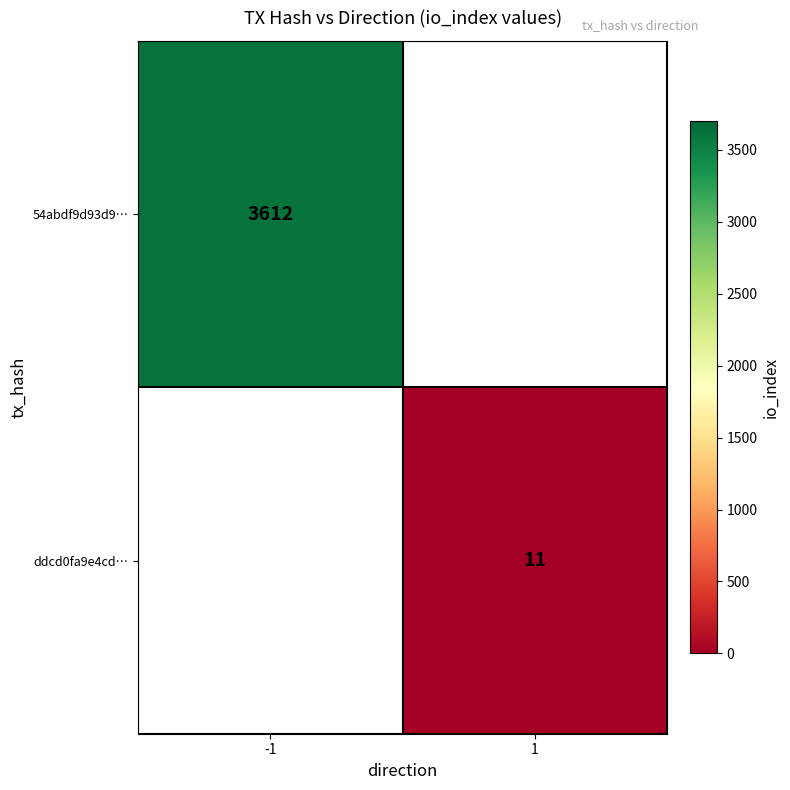

Is it true that ddcd0fa9e4cd… equals 17 at 1?

False